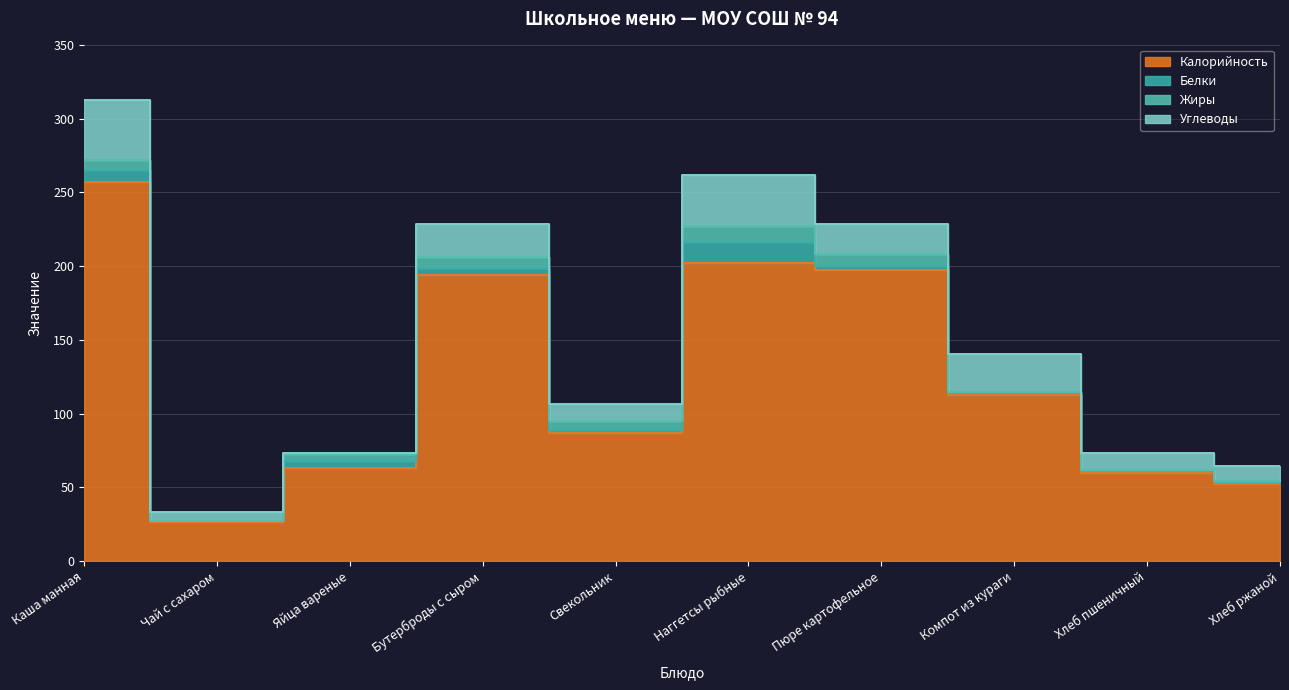

True or false: Жиры has a value of 10.7 at Наггетсы рыбные.

True